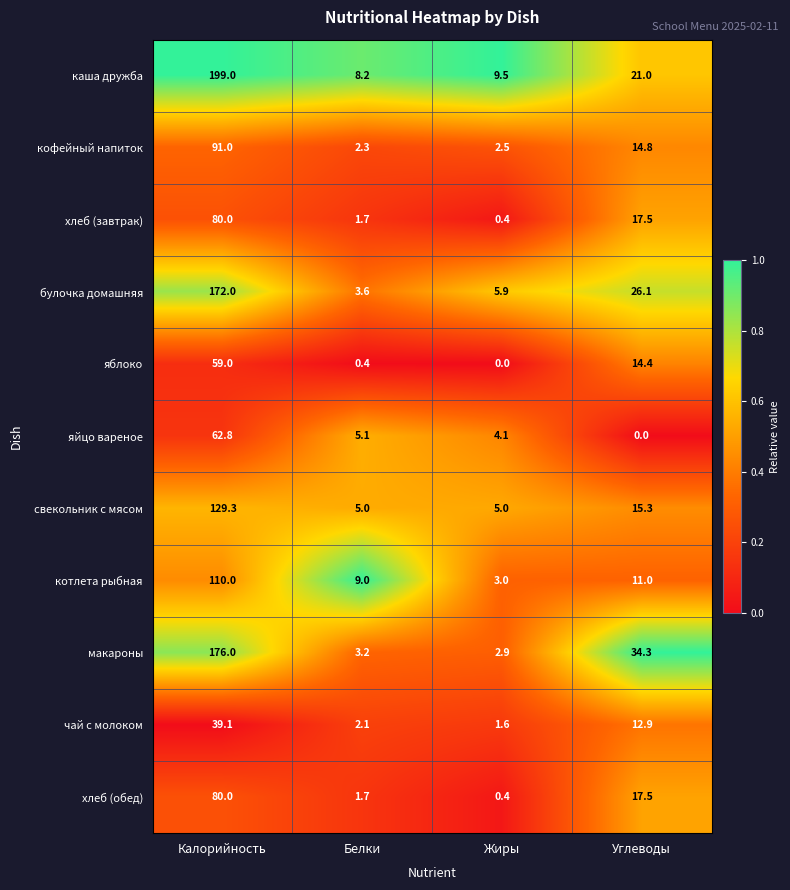

What is the difference between the maximum and minimum values in the хлеб (завтрак) series?

79.6